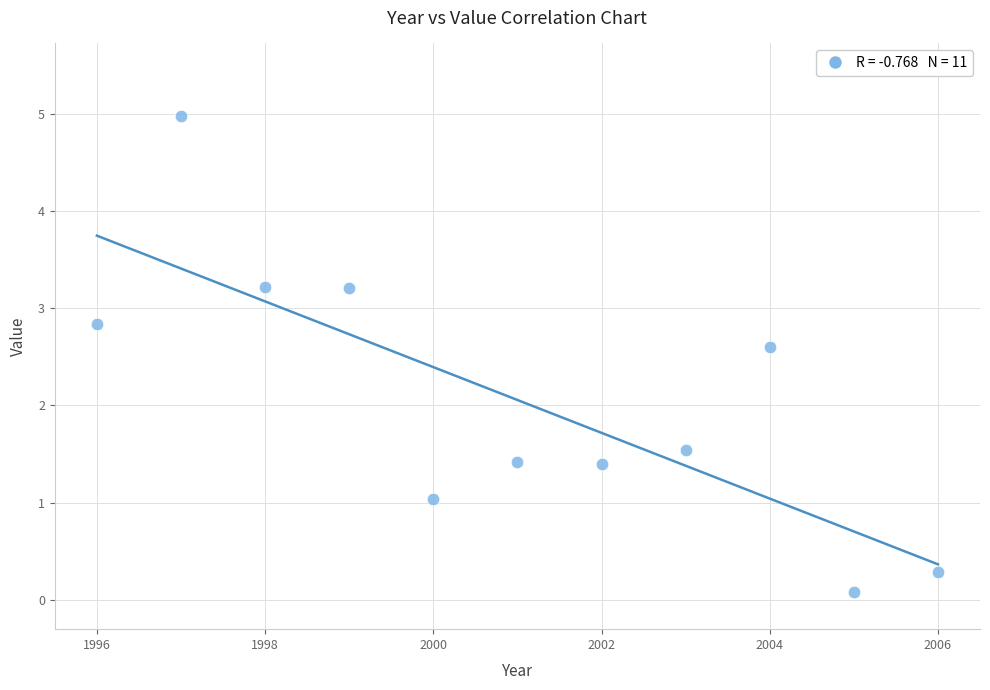

What Y value in the scatter plot is closest to 2?

1.5